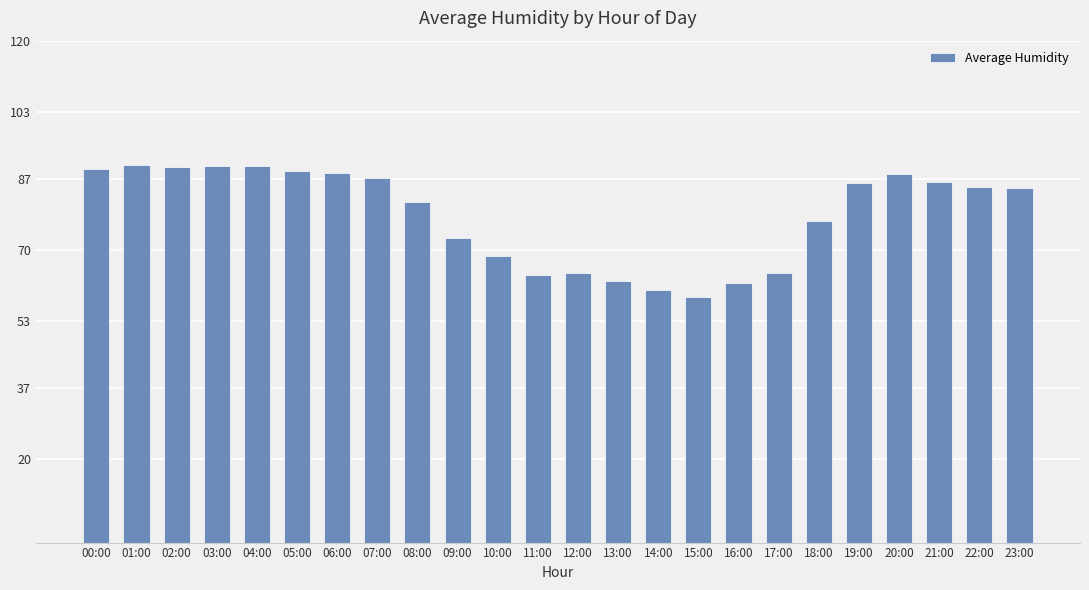

Approximately how many times larger is the value at 20:00 compared to 19:00?

1.0